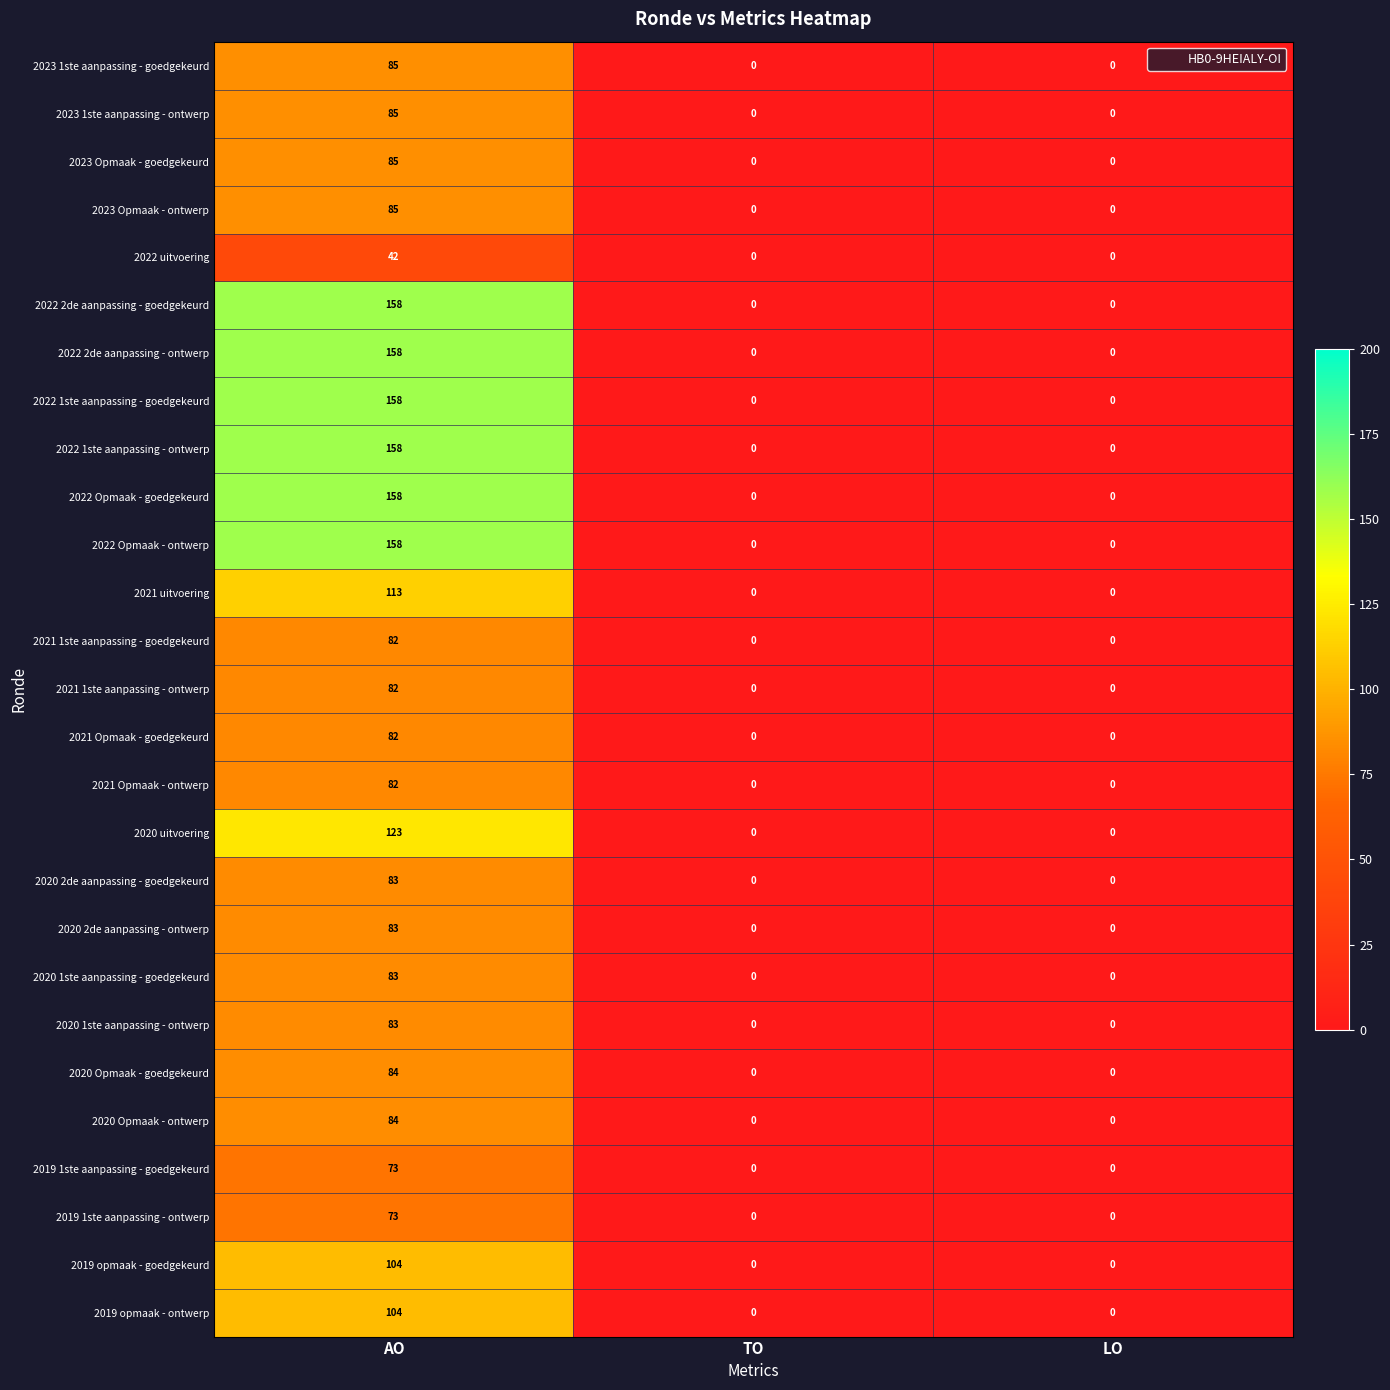

What is the average value of the 2021 uitvoering series?

38